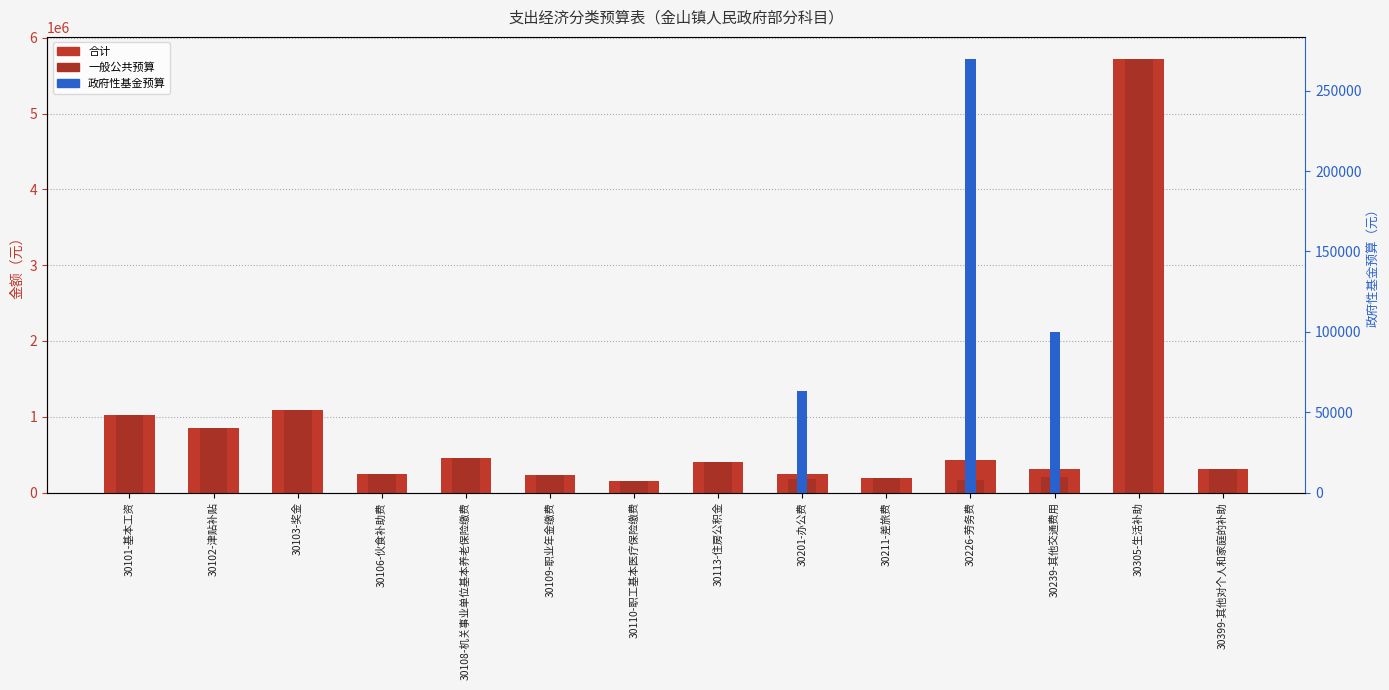

What are all the series names shown in the legend?

合计, 一般公共预算, 政府性基金预算